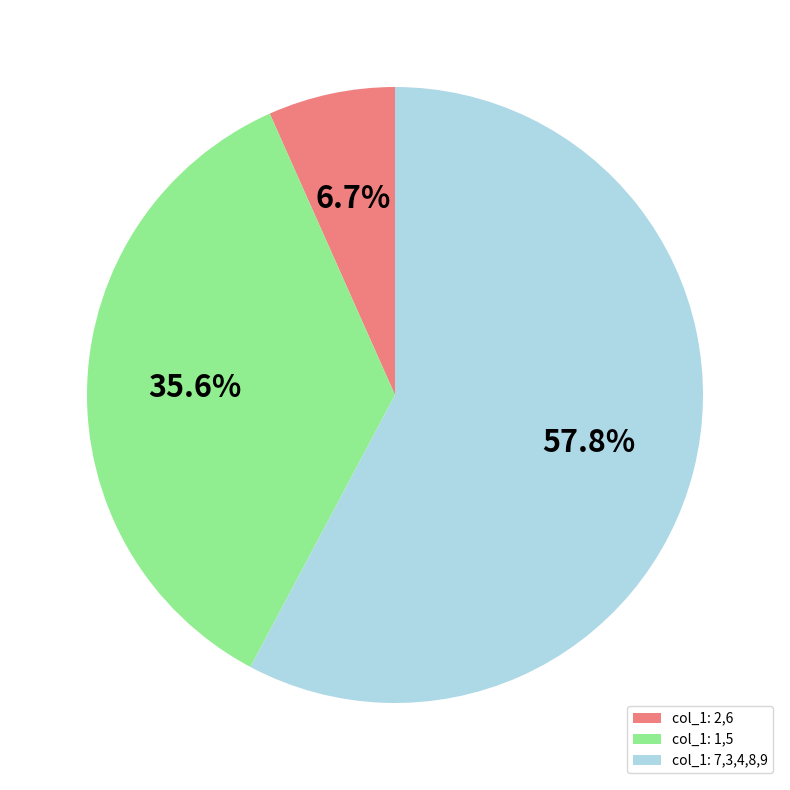

To the nearest percent, what is the difference between the largest and smallest slice percentages?

51%